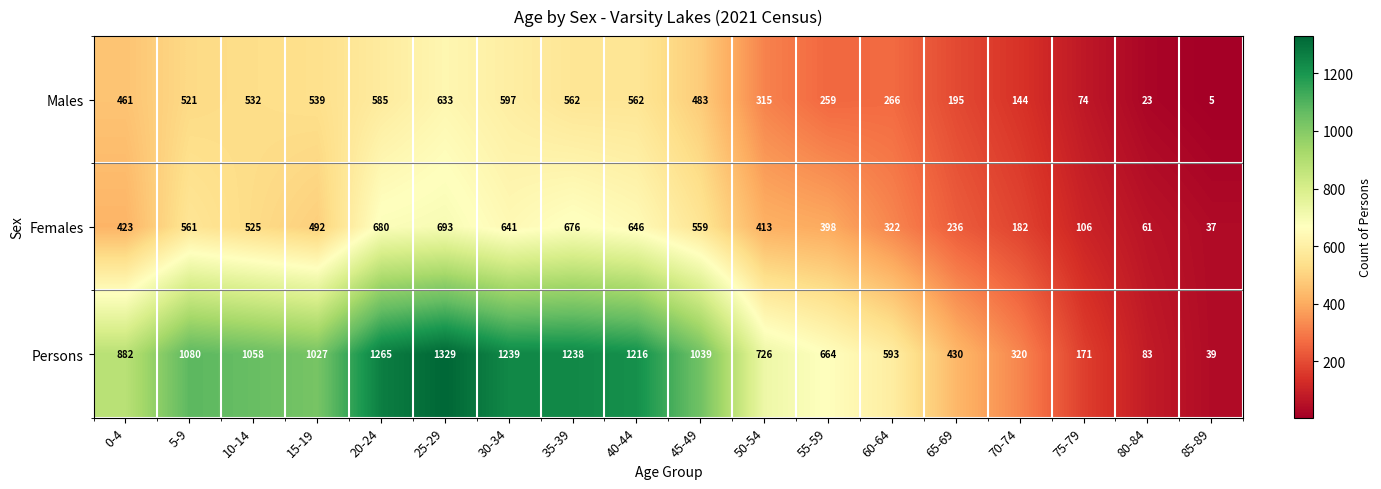

At which label does Males first exceed 483?

5-9